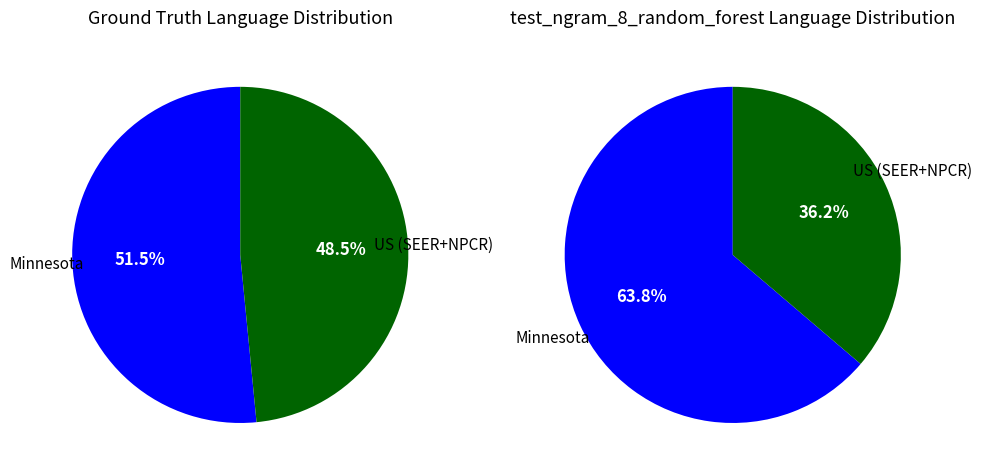

Approximately how many times larger is the value at Minnesota compared to US (SEER+NPCR)?

1.1